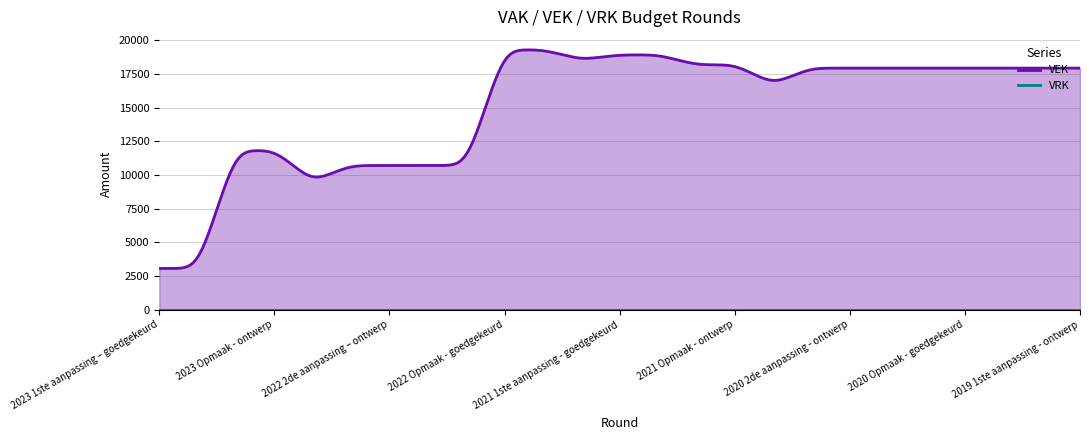

At which category is the sum across all series the highest?

2022 Opmaak - goedgekeurd